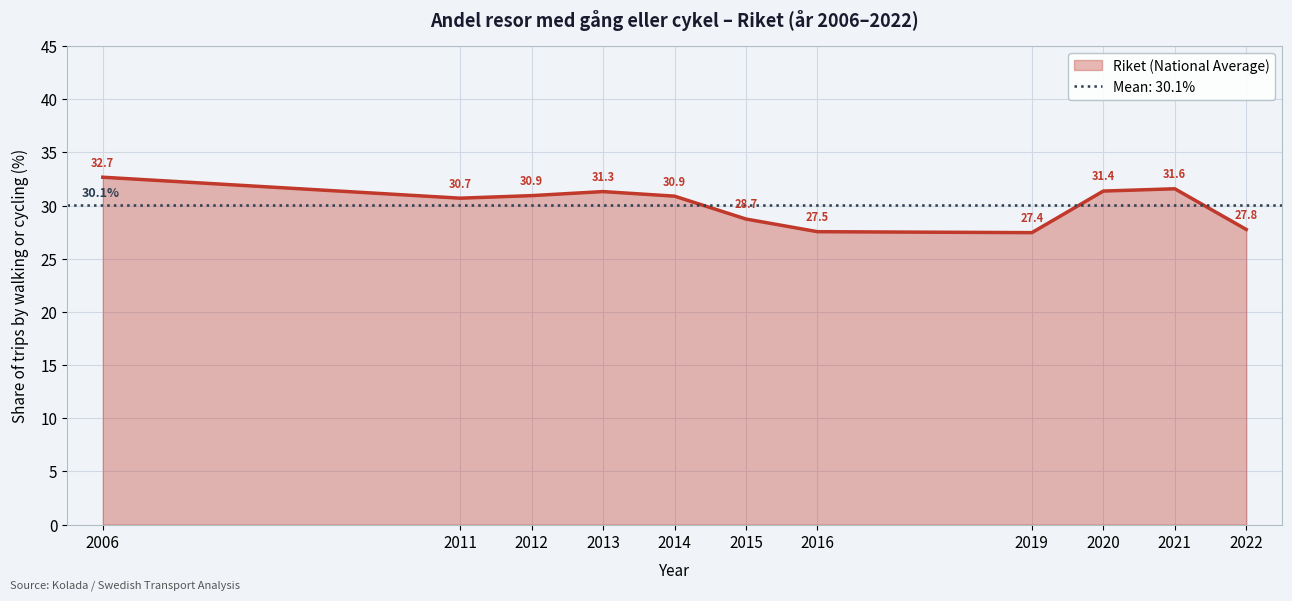

What is the sum of all values?

330.9